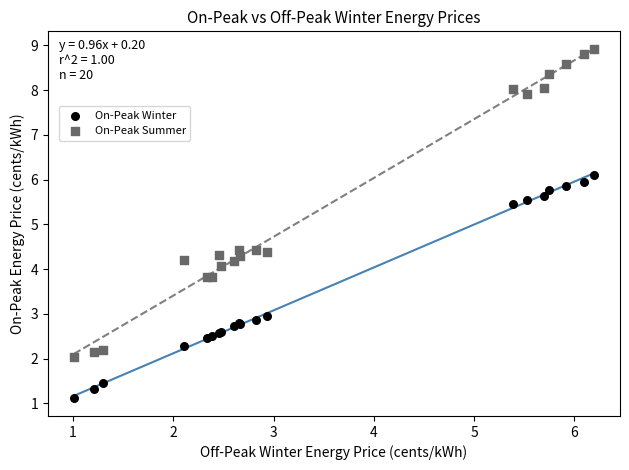

Which series has the widest spread of Y values?

On-Peak Summer